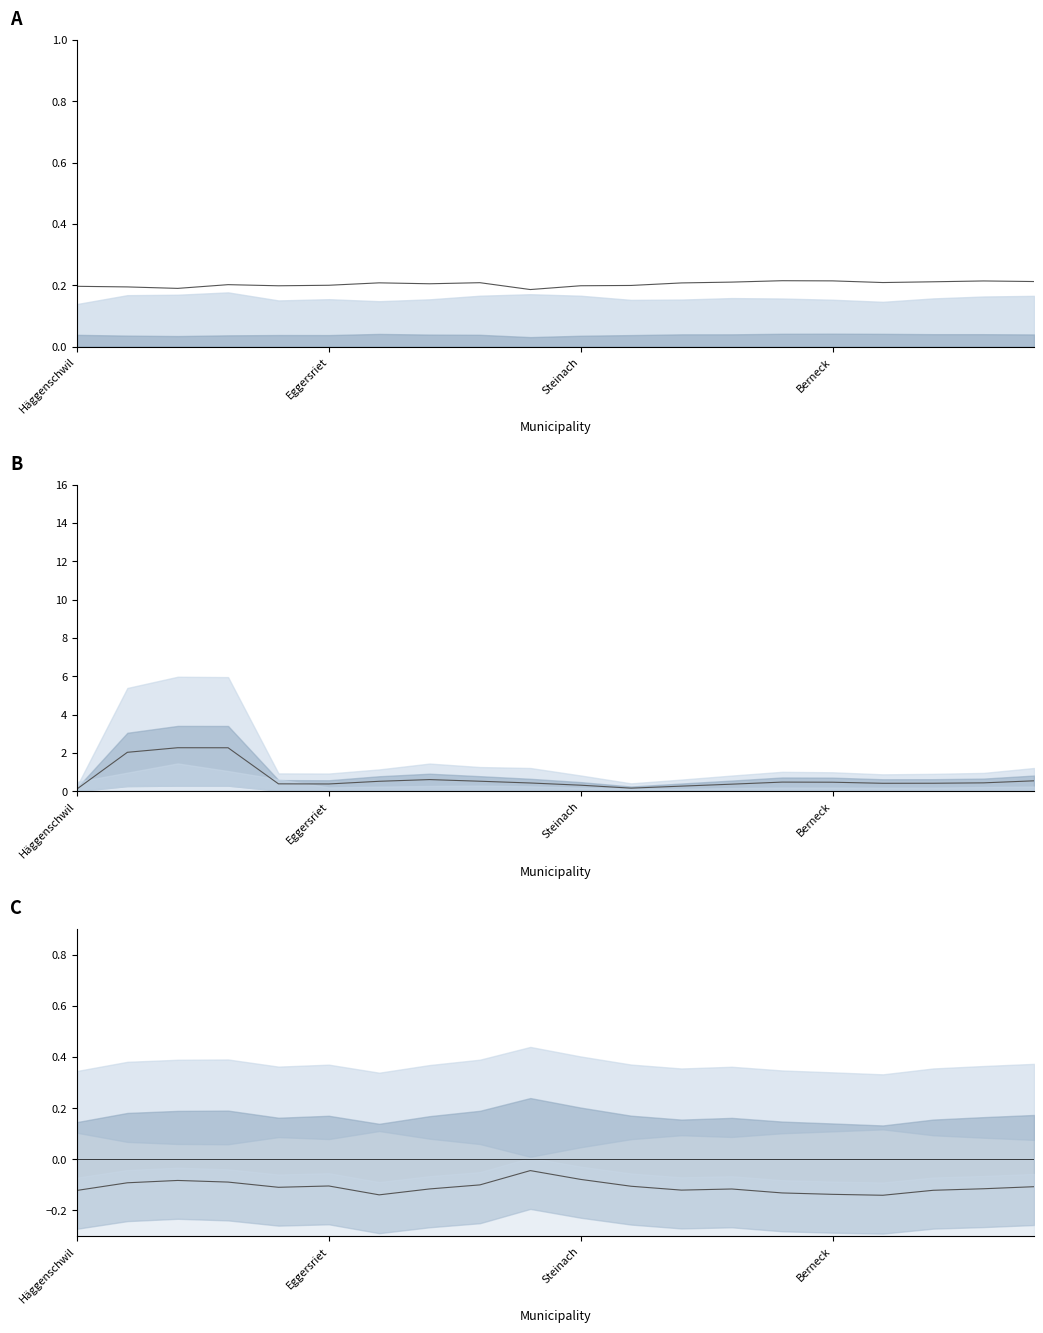

At 17, list the series in order from smallest to largest.

diff ratio, mid ratio, nays line